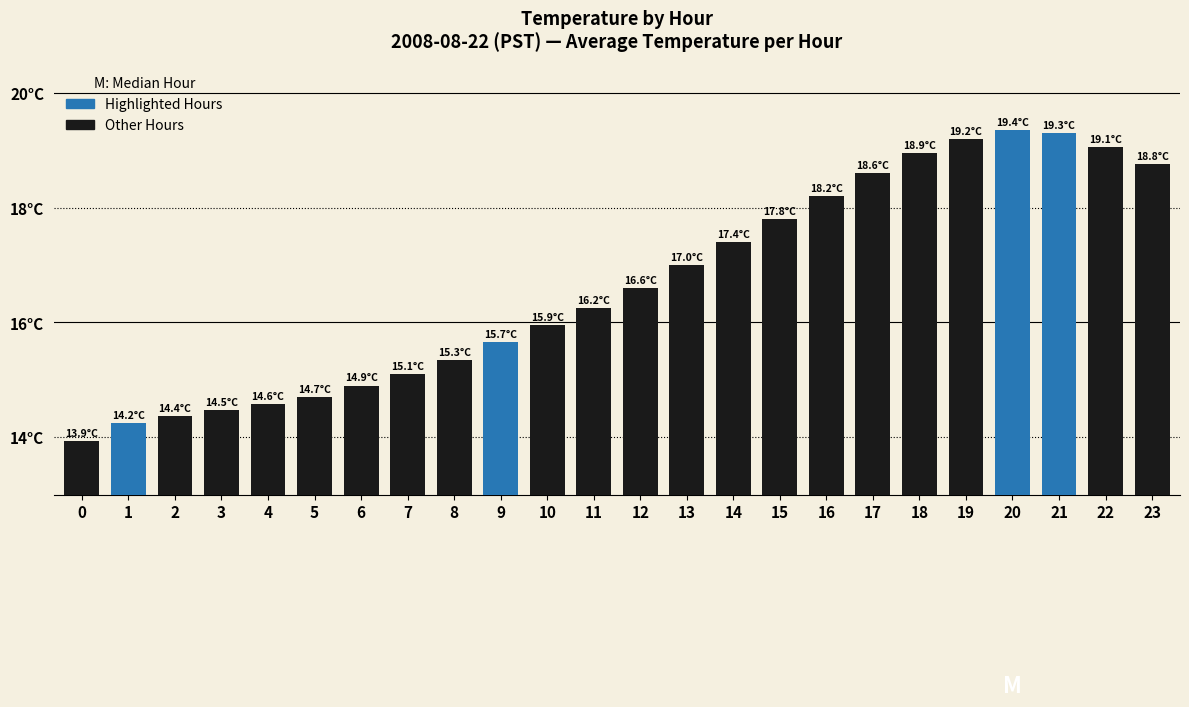

Reading left to right, what are all the values shown in this chart?

0=13.9	1=14.2	2=14.4	3=14.5	4=14.6	5=14.7	6=14.9	7=15.1	8=15.3	9=15.7	10=15.9	11=16.2	12=16.6	13=17.0	14=17.4	15=17.8	16=18.2	17=18.6	18=18.9	19=19.2	20=19.4	21=19.3	22=19.1	23=18.8